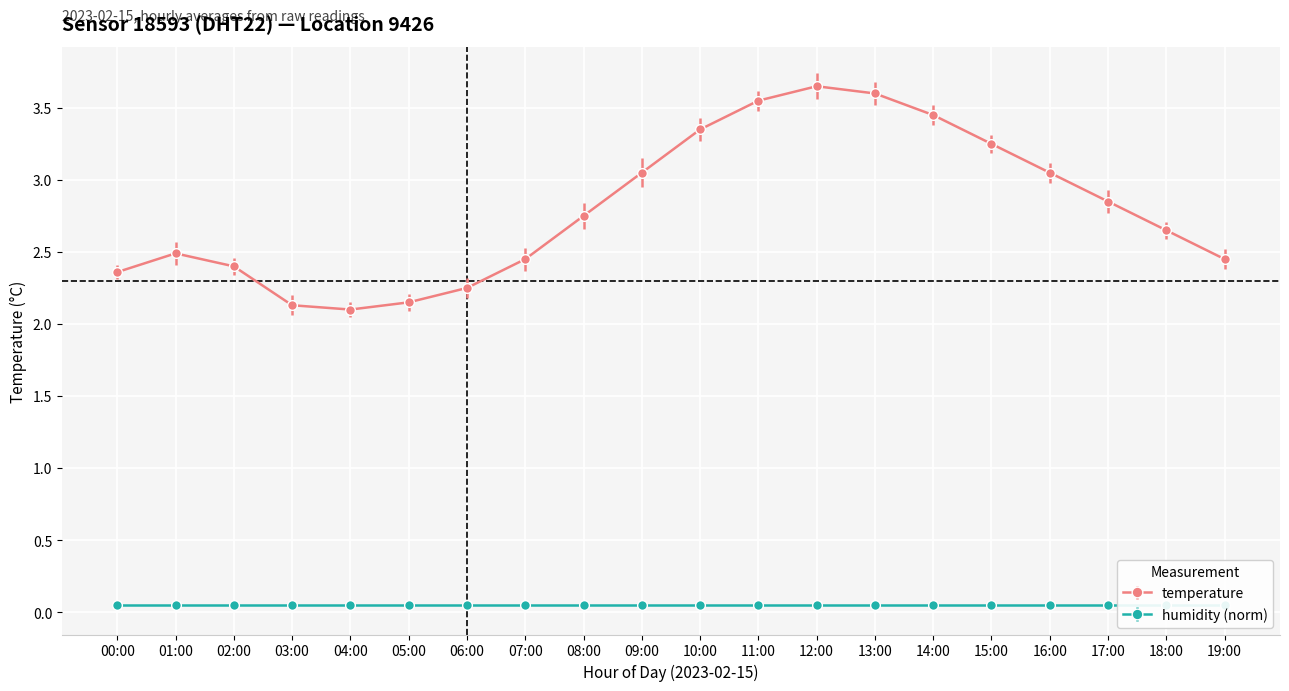

Rank the categories by value from lowest to highest.

04:00, 03:00, 05:00, 06:00, 00:00, 02:00, 07:00, 19:00, 01:00, 18:00, 08:00, 17:00, 09:00, 16:00, 15:00, 10:00, 14:00, 11:00, 13:00, 12:00